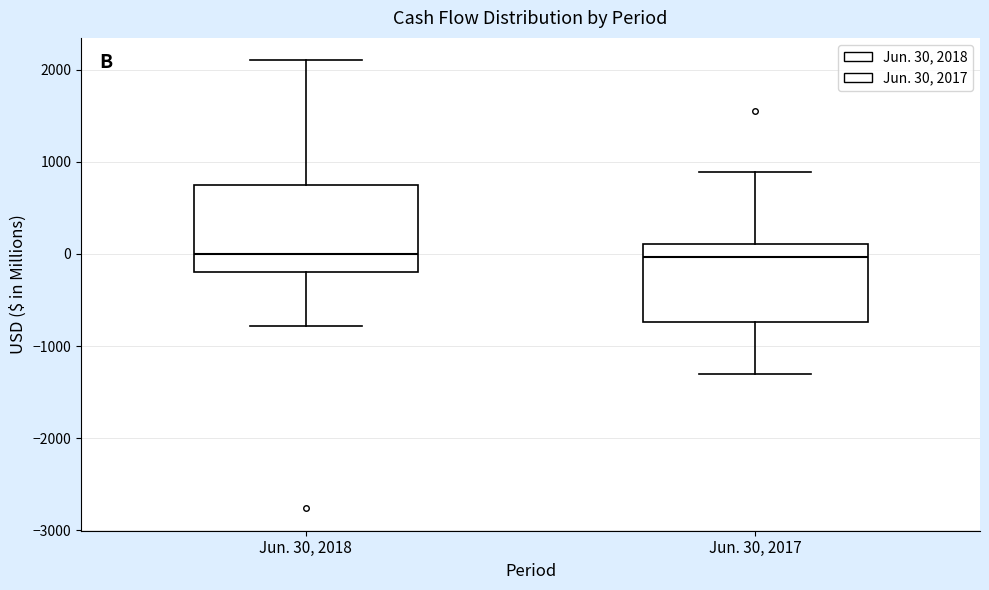

Reading left to right, read every box against the y-axis: the position of its median line, the range the box covers, and the ends of its whiskers. The values are not printed on the chart, so give them approximately, as read against the axis.

Jun. 30, 2018: median 0, box -200 to 800, whiskers -800 to 2100
Jun. 30, 2017: median 0, box -700 to 100, whiskers -1300 to 900